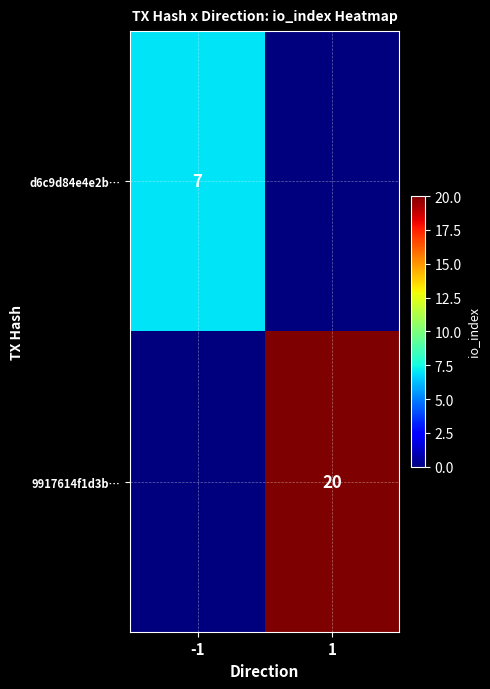

The value of d6c9d84e4e2b… at -1 is 2. True or false?

False